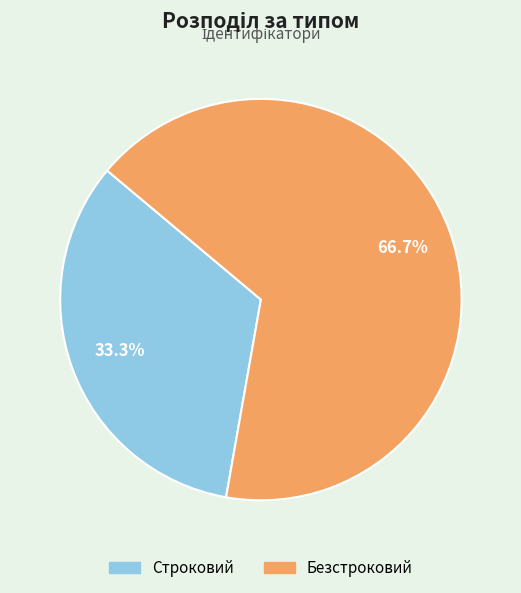

Count the number of slices in the pie.

2